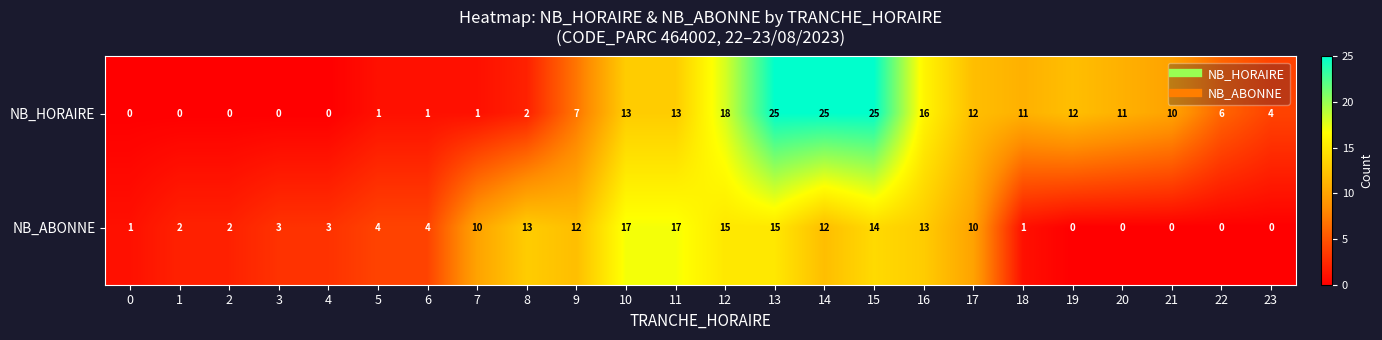

Which series has the widest spread of values?

NB_HORAIRE